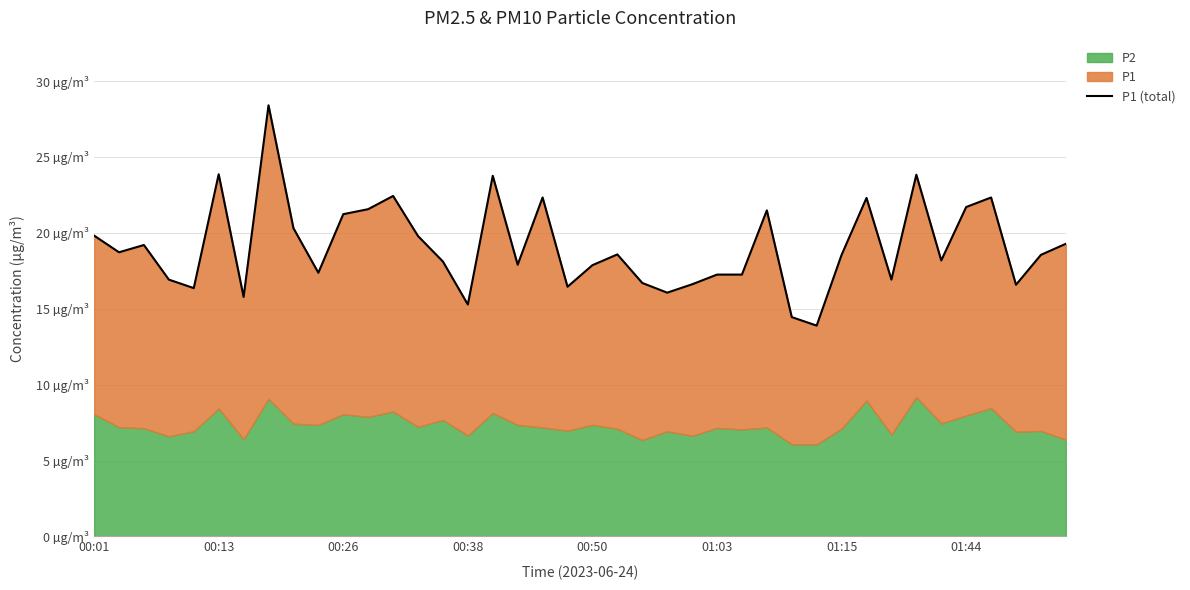

What is the value of the 4th point from the left?

16.9